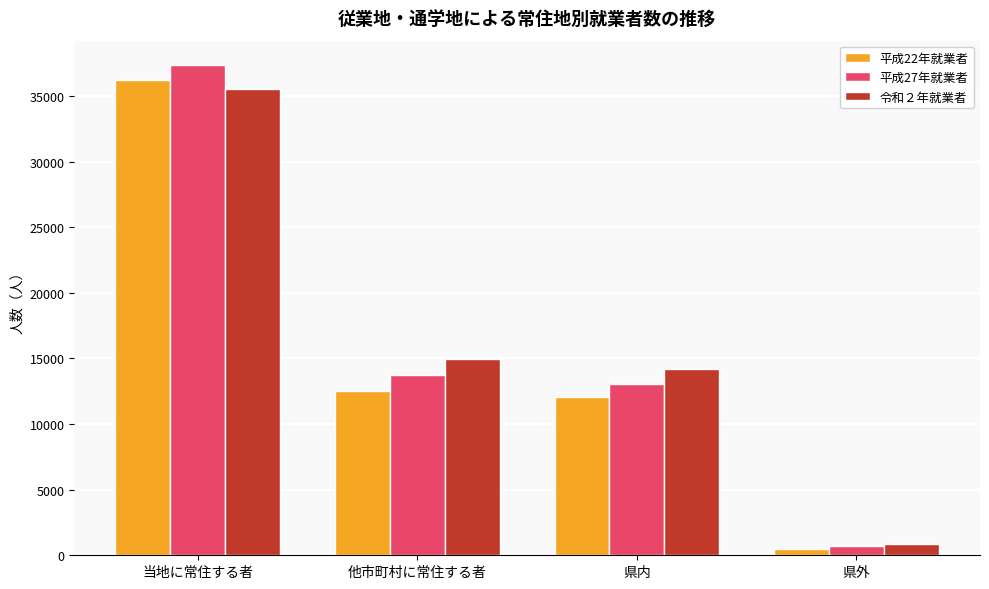

True or false: 平成27年就業者 has a value of 20328 at 県内.

False